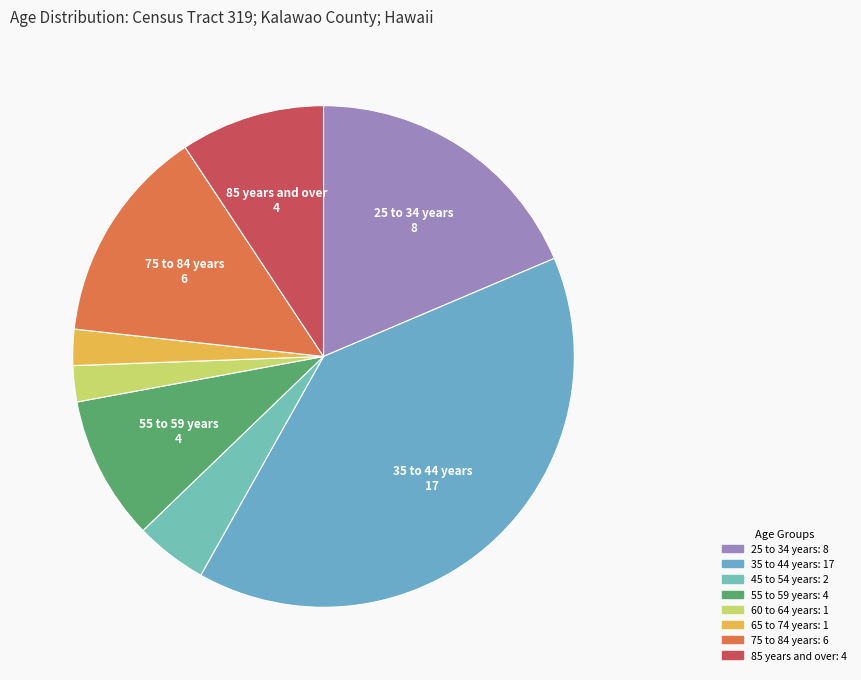

How many segments does this pie chart have?

8